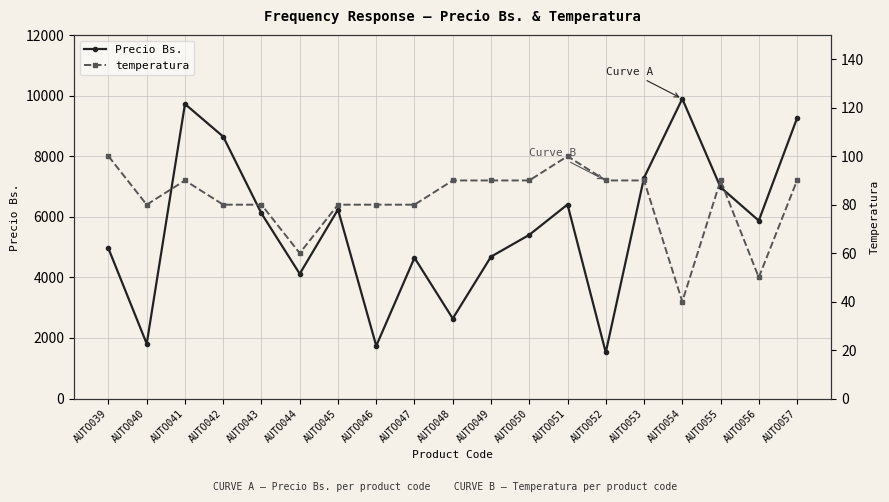

At which category is the sum across all series the highest?

AUTO054